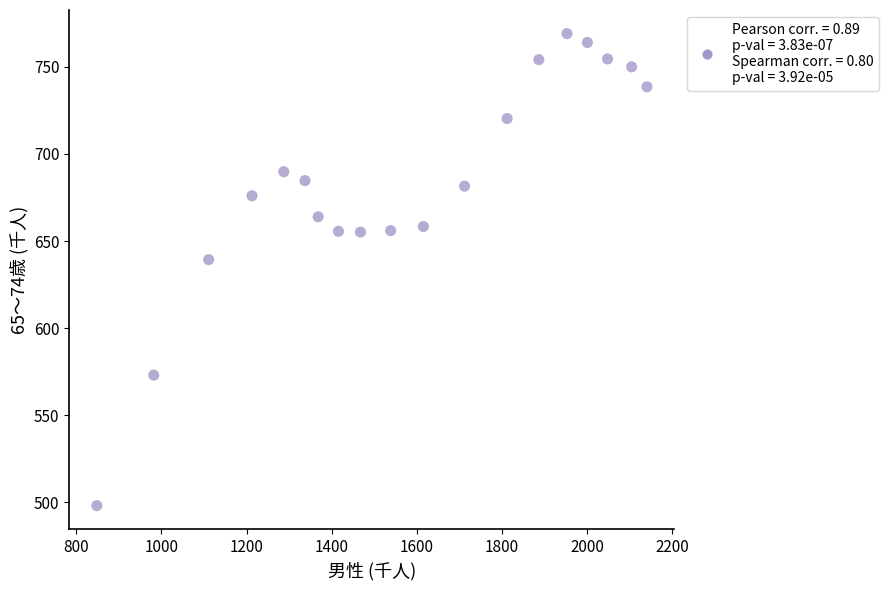

What is the range of Y values (max minus min)?

270.9